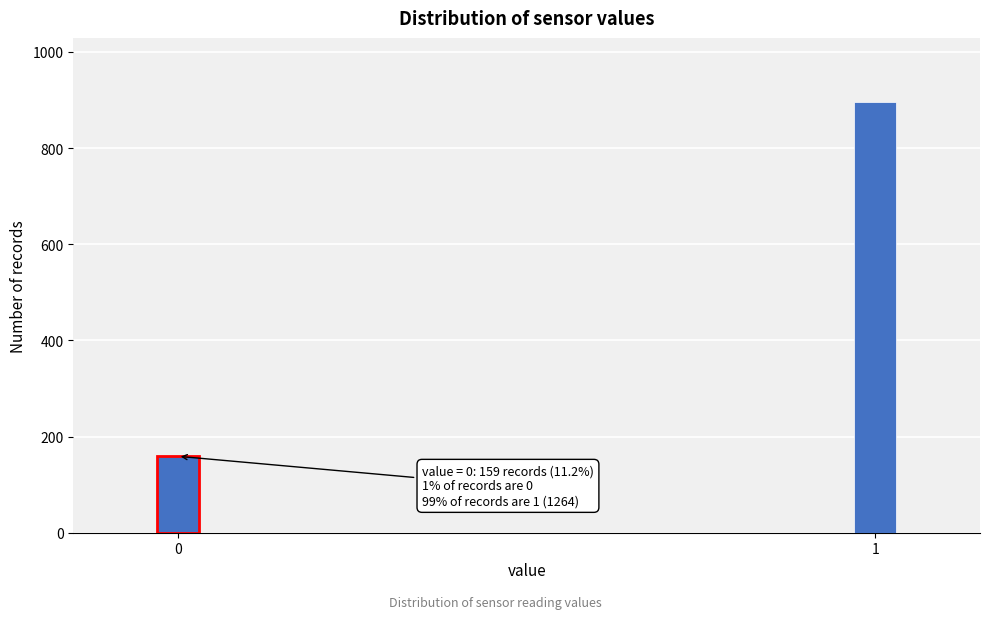

Reading left to right, list all the values displayed in this chart.

159	895